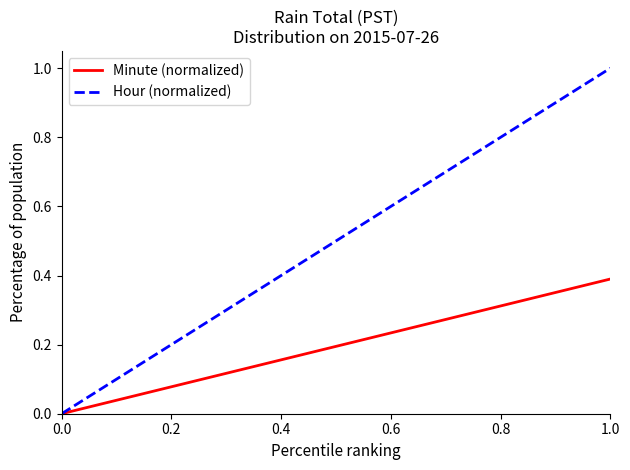

Which series has the widest spread of values?

Hour (normalized)